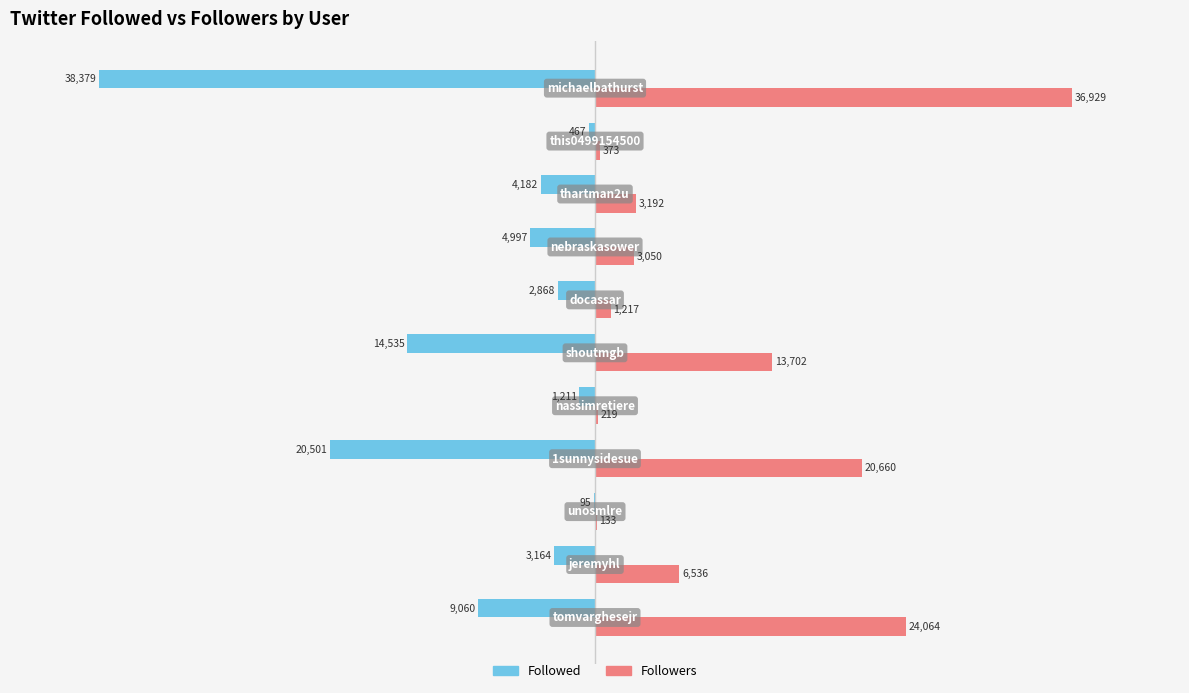

Which series has the largest total across all categories?

Followers